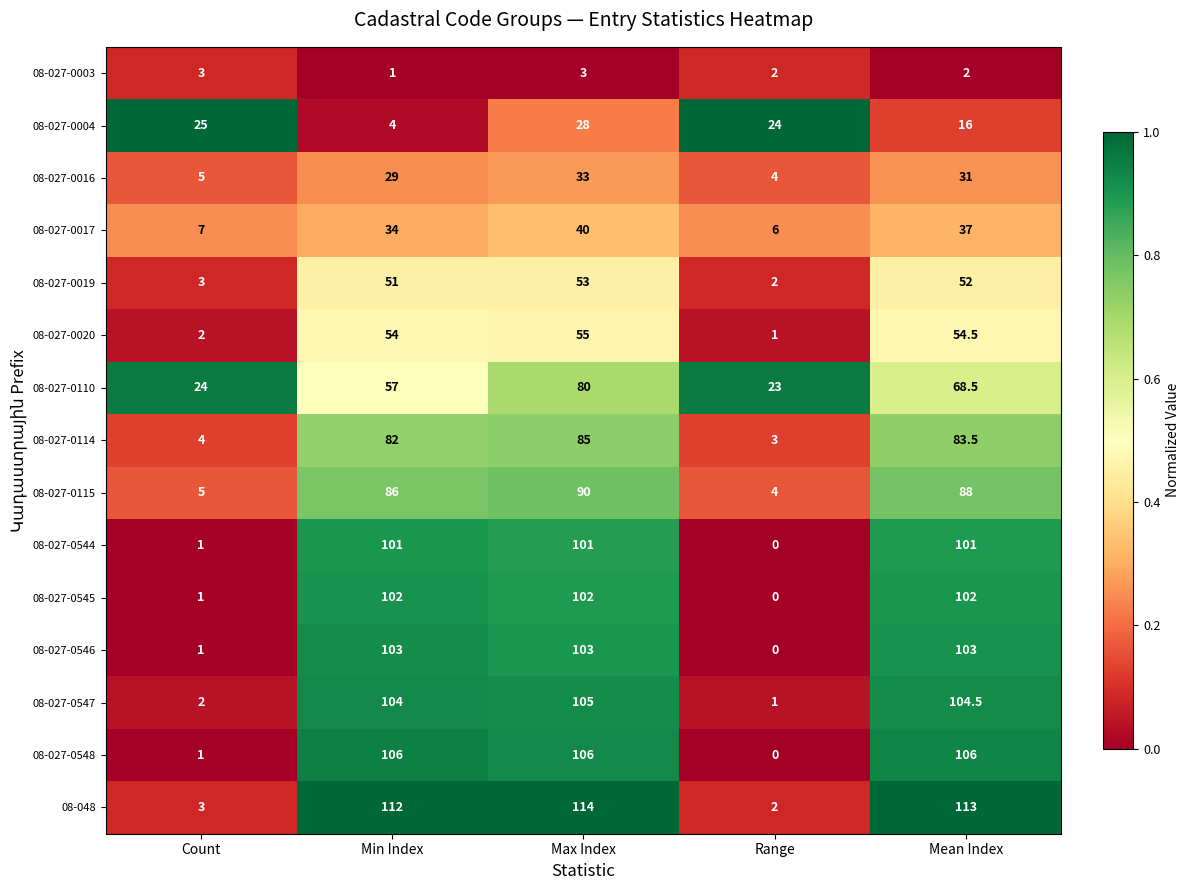

What is the greatest value displayed?

114.0